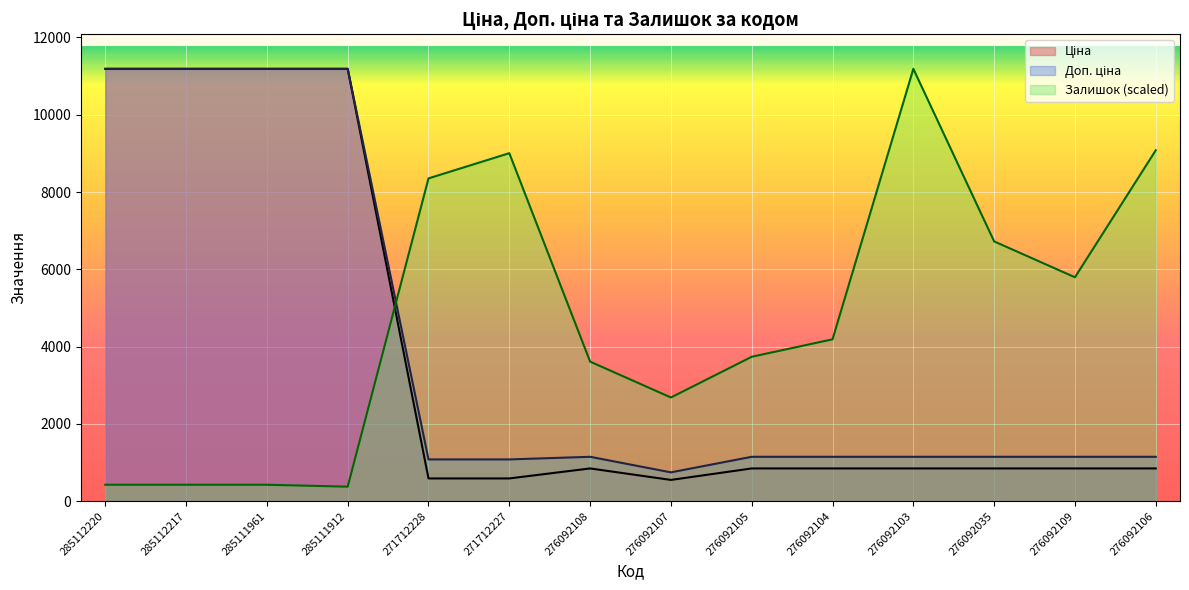

Which category has the lowest value across all series?

285111912